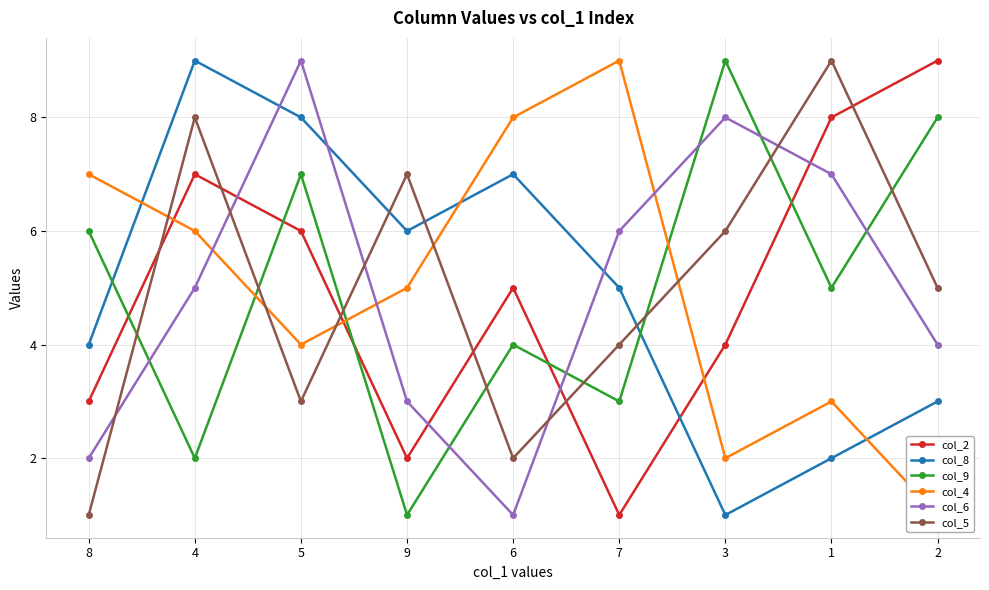

What is the greatest value displayed?

9